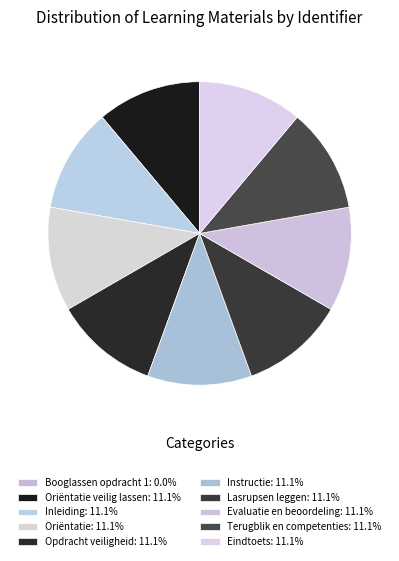

How many slices are in this pie chart?

10